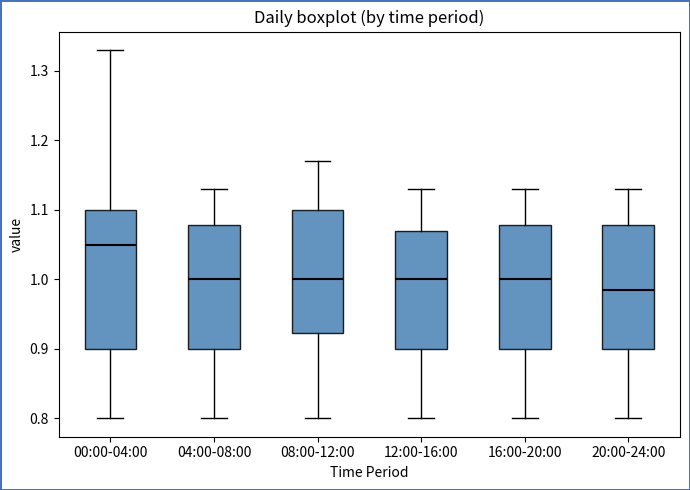

Comparing the boxes themselves (not the whiskers), which one is the tallest?

00:00-04:00